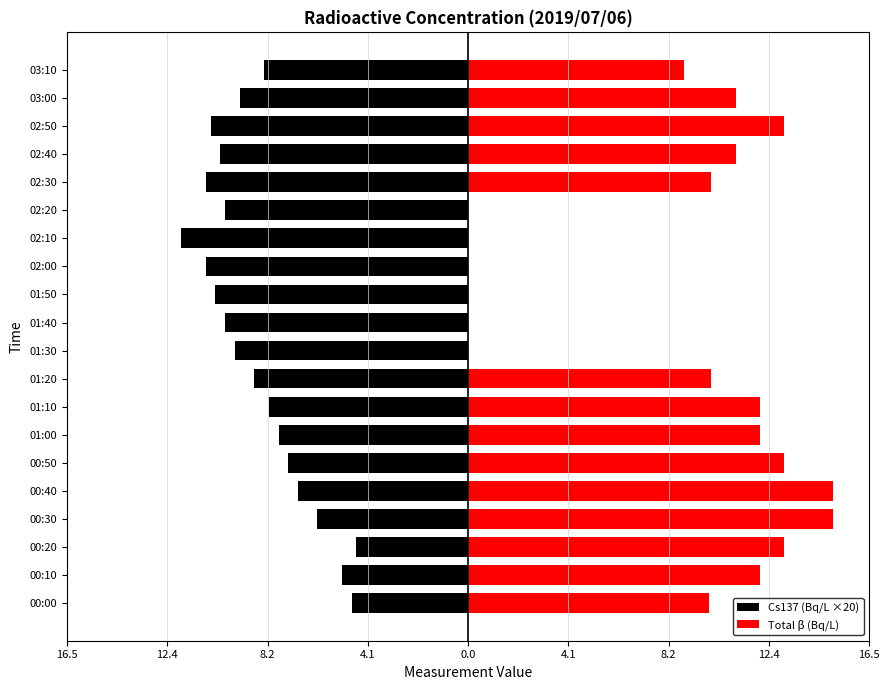

Reading left to right, what are all the values shown in this chart?

Cs137 (Bq/L ×20): -4.8	-5.2	-4.6	-6.2	-7.0	-7.4	-7.8	-8.2	-8.8	-9.6	-10.0	-10.4	-10.8	-11.8	-10.0	-10.8	-10.2	-10.6	-9.4	-8.4
Total β (Bq/L): 9.9	12.0	13.0	15.0	15.0	13.0	12.0	12.0	10.0	0.0	0.0	0.0	0.0	0.0	0.0	10.0	11.0	13.0	11.0	8.9